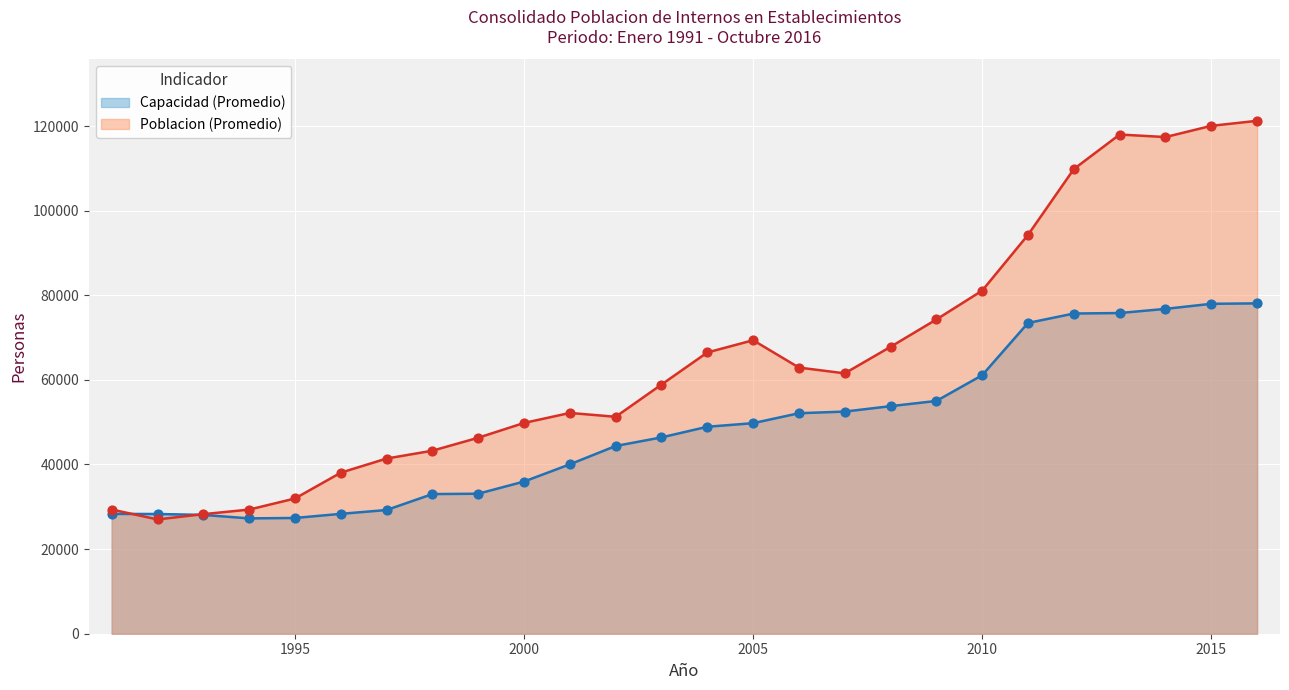

Is the value of Capacidad (Promedio) at 2013 greater than the value of Poblacion (Promedio) at 1996?

Yes